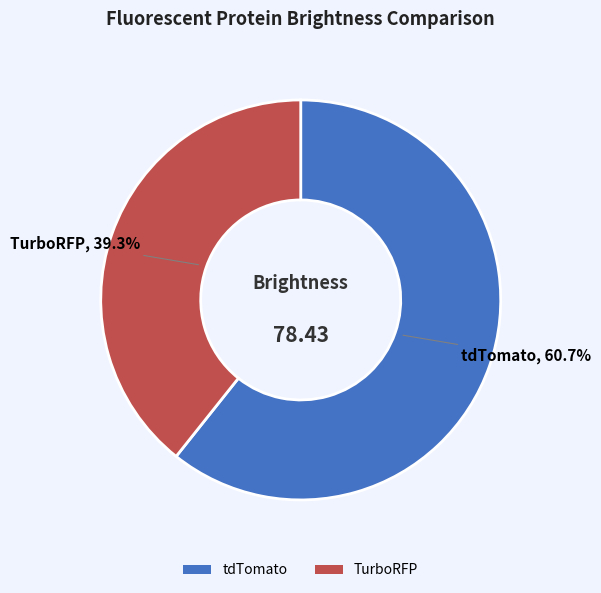

To the nearest percent, what portion does tdTomato represent?

61%